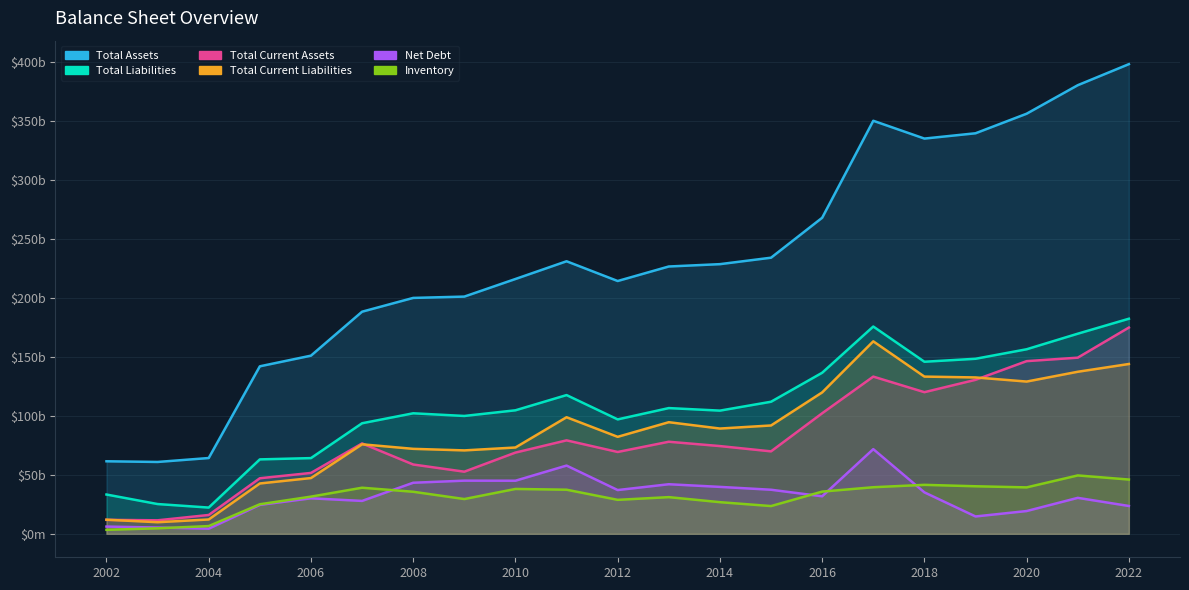

Reading left to right, transcribe all the data shown in this chart.

Total Assets: 2002=61489193013.4	2003=60917575042.2	2004=64255424560.0	2005=142024236265.8	2006=151059578711.4	2007=188335795256.9	2008=200021136928.1	2009=201142782516.4	2010=216065103749.7	2011=231099745829.9	2012=214357301000.2	2013=226668339828.2	2014=228652514012.4	2015=234123146953.3	2016=267982714520.5	2017=350234632615.2	2018=335140605811.7	2019=339633004353.7	2020=356225051886.5	2021=380397561387.8	2022=398248855120.1
Total Liabilities: 2002=33304129240.4	2003=25227314069.7	2004=22241848835.3	2005=63097319420.9	2006=64184796655.8	2007=93734800188.7	2008=102183449550.1	2009=99923481740.2	2010=104722608263.7	2011=117629749529.6	2012=97015543008.5	2013=106602408986.4	2014=104447687865.6	2015=111976722031.9	2016=136561529620.8	2017=175762228076.0	2018=145895516312.0	2019=148417086264.8	2020=156482389609.0	2021=169676987929.2	2022=182372500741.3
Total Current Assets: 2002=11834662268.1	2003=11436017946.9	2004=15953578570.0	2005=47098125554.0	2006=51611296652.1	2007=76623850345.5	2008=58759444854.6	2009=52666288041.2	2010=68864383852.7	2011=79234256979.8	2012=69380803448.6	2013=78056498746.1	2014=74386003353.6	2015=69902983727.9	2016=102209616614.8	2017=133292610487.9	2018=120088569785.4	2019=130564486672.7	2020=146411881292.8	2021=149355024850.4	2022=174888751278.0
Total Current Liabilities: 2002=11935651017.8	2003=9820835973.3	2004=12136122567.3	2005=42678178819.8	2006=47266308239.7	2007=75885168161.7	2008=72042420078.5	2009=70721946400.9	2010=73175978552.3	2011=98838166074.9	2012=82226685180.9	2013=94634049029.3	2014=89254267291.0	2015=91859836148.1	2016=119889618882.1	2017=163206639363.9	2018=133303264091.7	2019=132586764933.5	2020=129088720511.4	2021=137403761417.6	2022=143987701319.3
Net Debt: 2002=6130436923.5	2003=5302473417.6	2004=4323280570.0	2005=24531315947.7	2006=30088550789.0	2007=27882079985.8	2008=43289857403.8	2009=45061202041.4	2010=45009052204.3	2011=57851004846.4	2012=37094335104.9	2013=42022203944.4	2014=39778772840.2	2015=37360604058.7	2016=31805172951.0	2017=71798977527.5	2018=35137448962.3	2019=14701902909.5	2020=19295599717.3	2021=30479000510.7	2022=23579816787.0
Inventory: 2002=3371656555.4	2003=4642823052.2	2004=6540932094.5	2005=25046290143.0	2006=31514549913.1	2007=39068728055.7	2008=35644590875.7	2009=29462171383.4	2010=38027321873.9	2011=37389713386.9	2012=28790882932.8	2013=31086740188.5	2014=26815100722.4	2015=23515760734.5	2016=35779209085.9	2017=39488037616.6	2018=41505389921.6	2019=40299745478.2	2020=39356979182.6	2021=49490104273.9	2022=46010011667.0